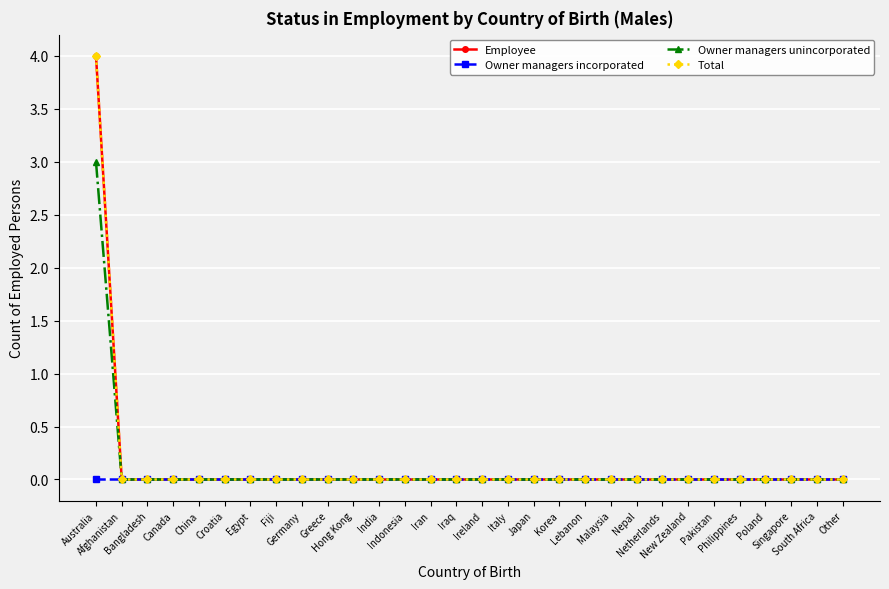

How many lines are shown in the chart?

4